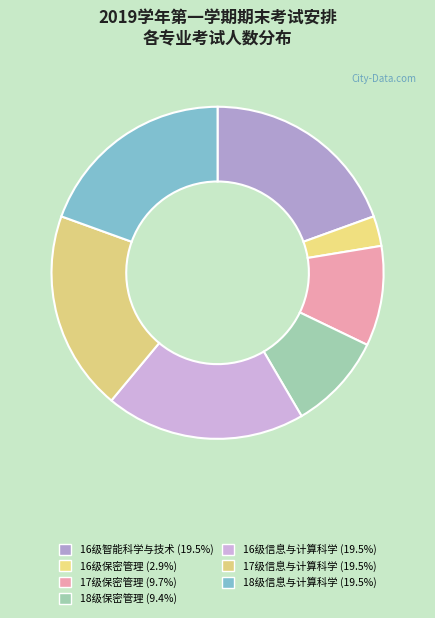

The 17级信息与计算科学 slice represents 27% of the pie. True or false?

False